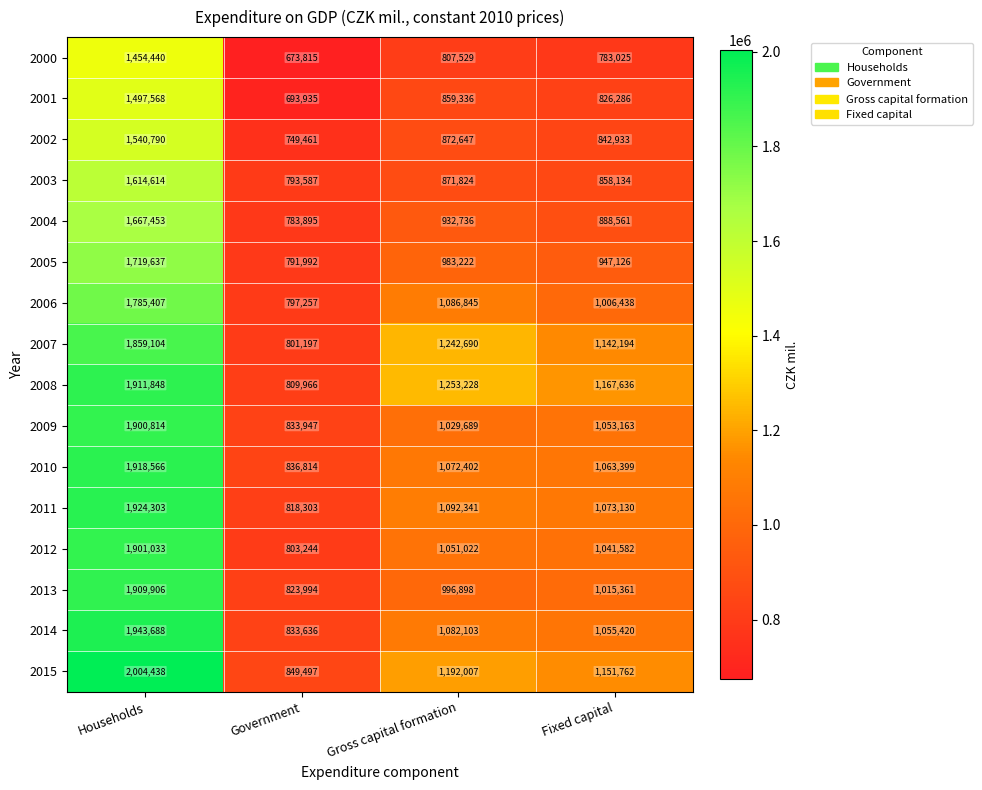

At which category is the sum across all series the highest?

Households